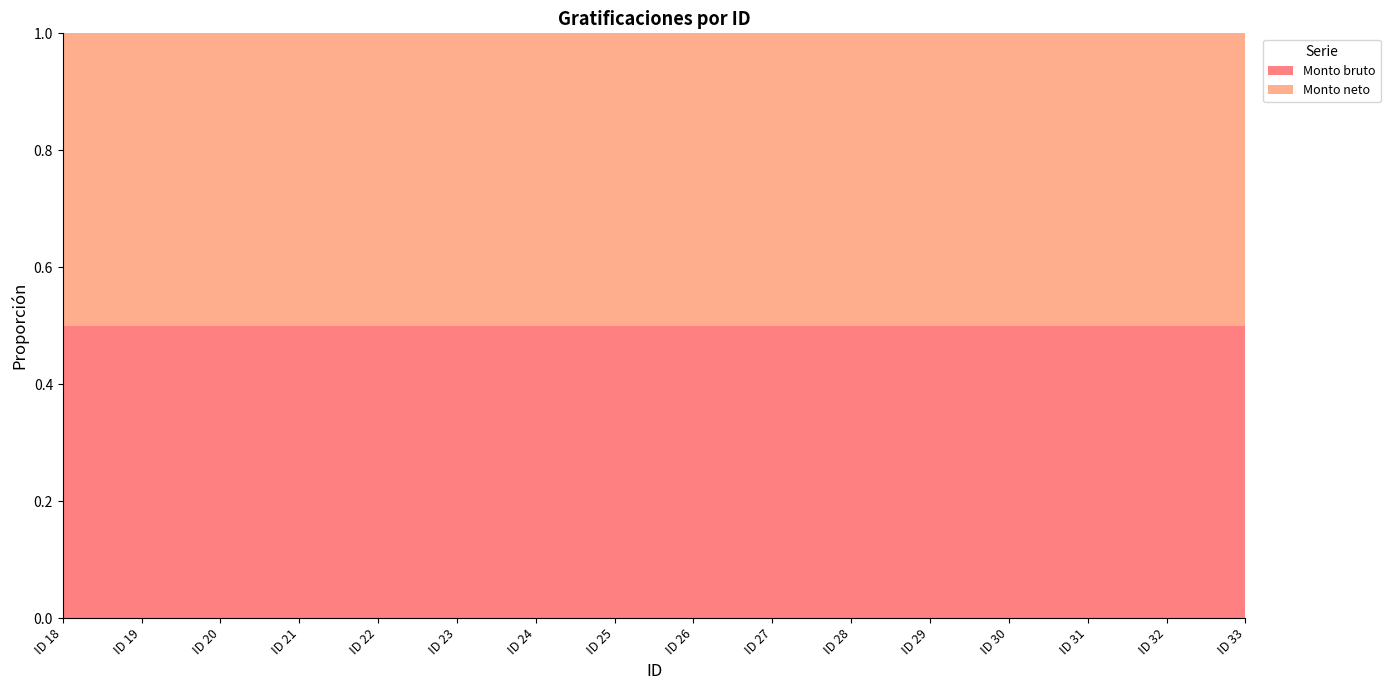

Reading left to right, extract all data points from this chart.

Monto bruto: 18=54675.4	19=16448.0	20=13018.7	21=11378.0	22=23498.7	23=13018.7	24=34953.3	25=16448.0	26=16448.0	27=3469.9	28=16448.0	29=16448.0	30=12483.7	31=23498.7	32=1462.4	33=13018.7
Monto neto: 18=54675.4	19=16448.0	20=13018.7	21=11378.0	22=23498.7	23=13018.7	24=34953.3	25=16448.0	26=16448.0	27=3469.9	28=16448.0	29=16448.0	30=12483.7	31=23498.7	32=1462.4	33=13018.7